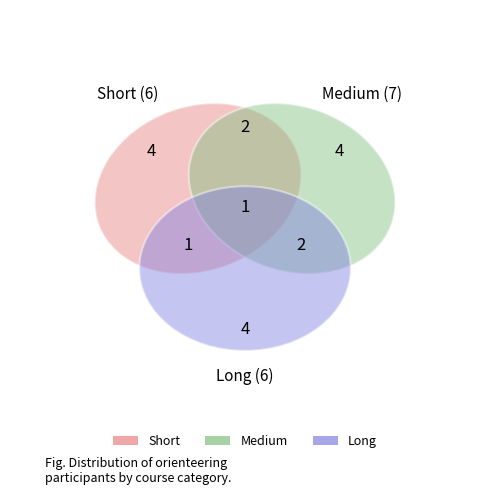

To the nearest percent, what is the average slice percentage?

33%